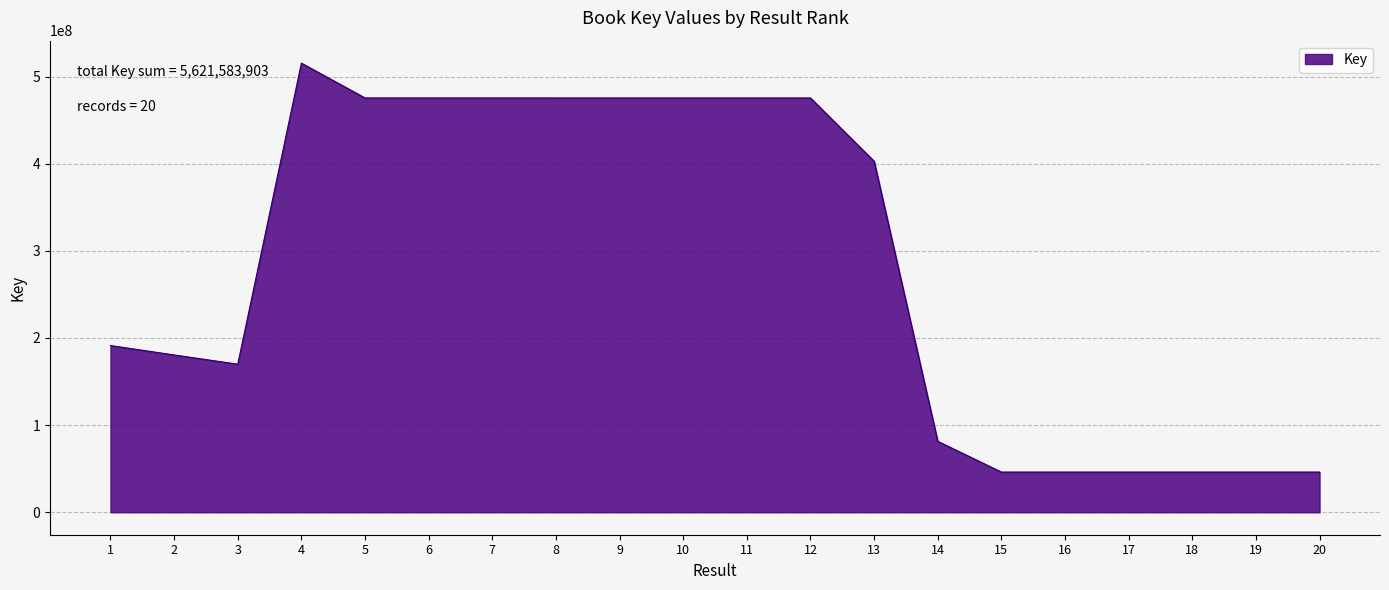

The chart shows a value of 541588914 at 13. True or false?

False